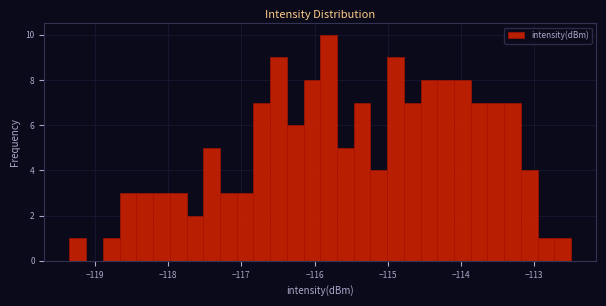

Around what value on the x-axis is the tallest bar? Give the approximate position of its centre, as read against the axis.

-115.8